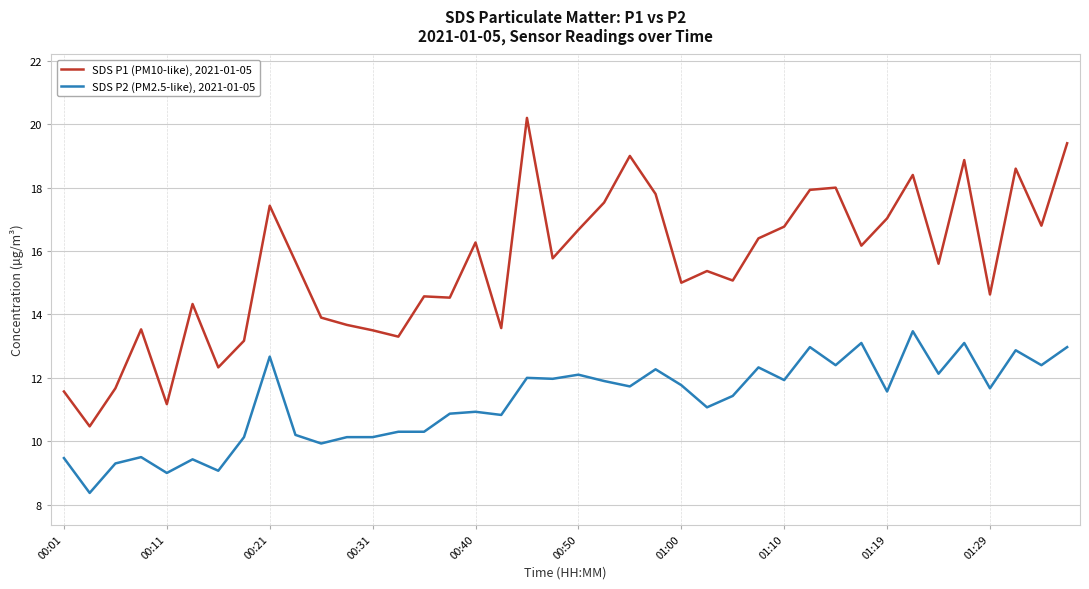

Rank the series by their average value, from highest to lowest.

SDS P1 (PM10-like), 2021-01-05, SDS P2 (PM2.5-like), 2021-01-05